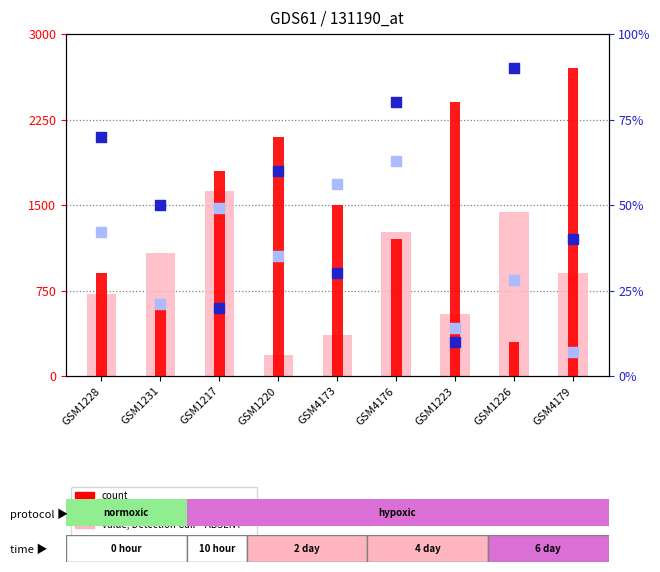

At which category is the sum across all series the highest?

GSM4179